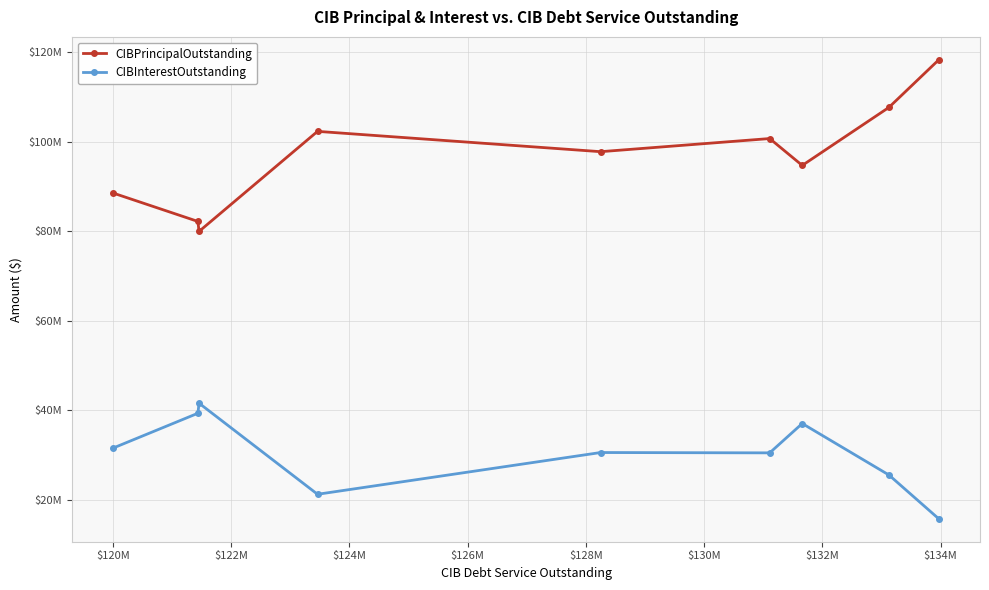

At which label does CIBPrincipalOutstanding reach its peak?

$134M